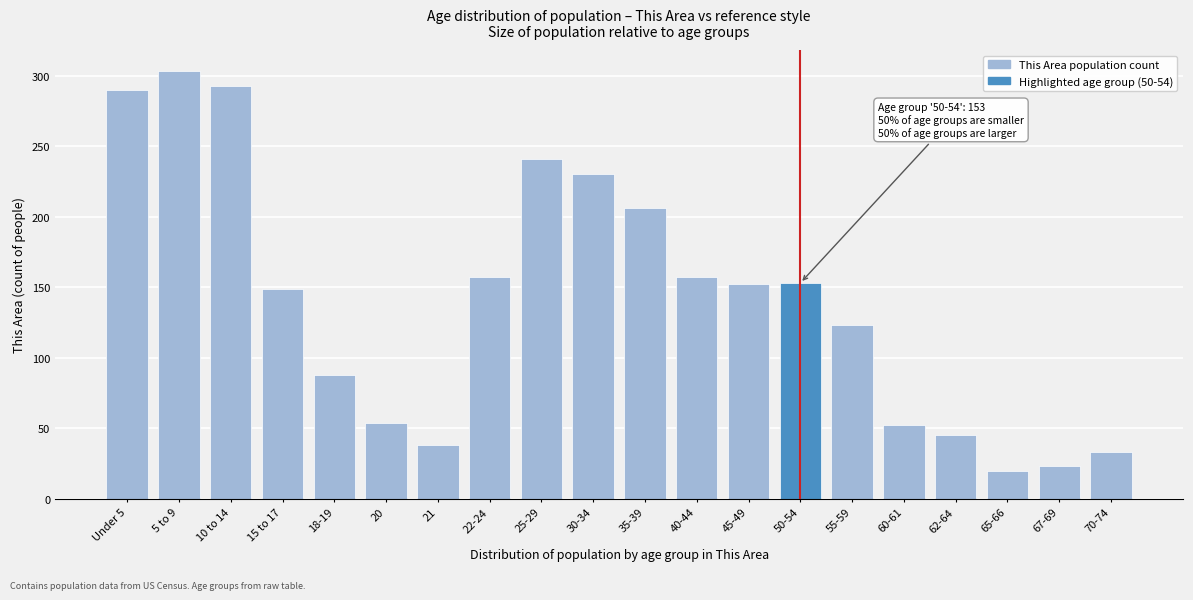

The chart shows a value of 35 at 22-24. True or false?

False